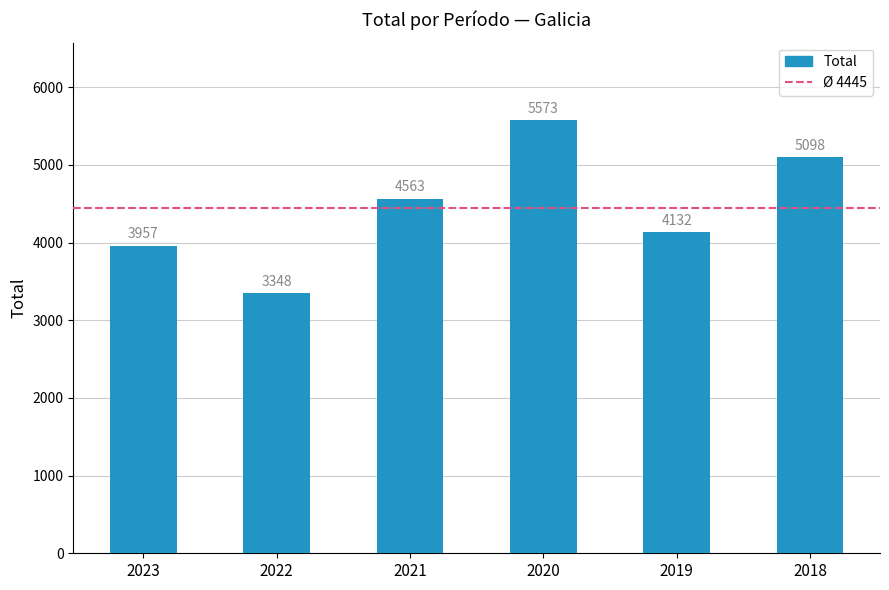

List the labels in order of value, largest first.

2020, 2018, 2021, 2019, 2023, 2022